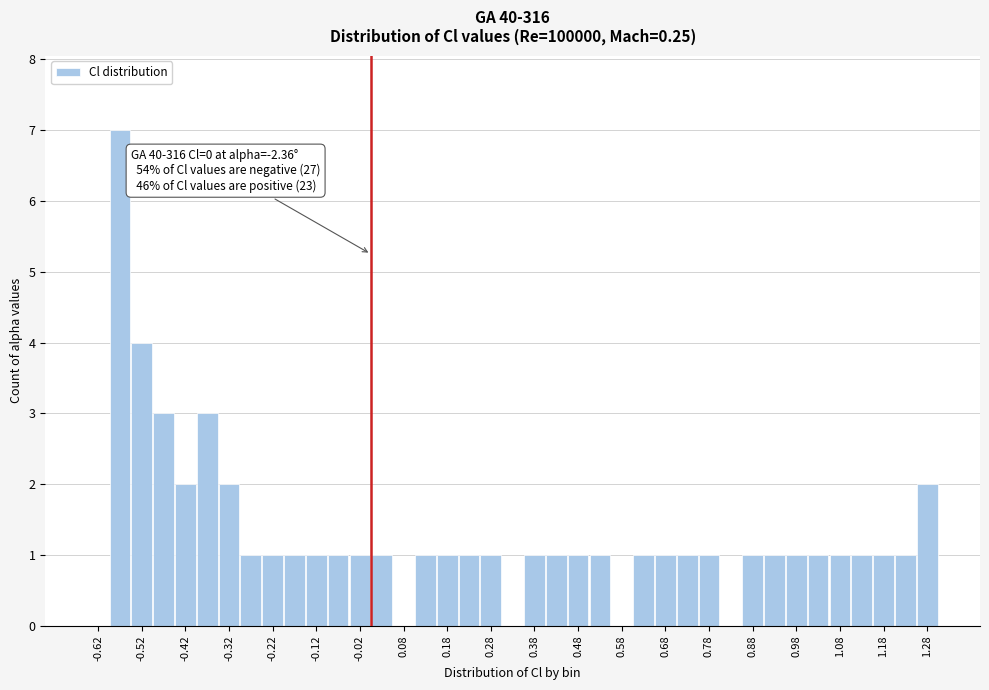

Which range on the x-axis has the tallest bar?

-0.60 to -0.55